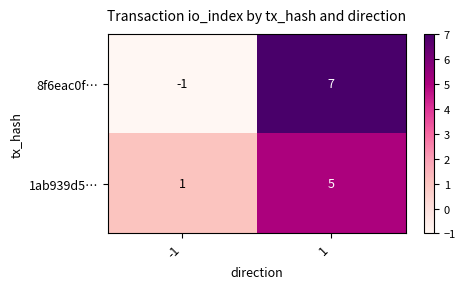

What is the sum of all 1ab939d5… values?

6